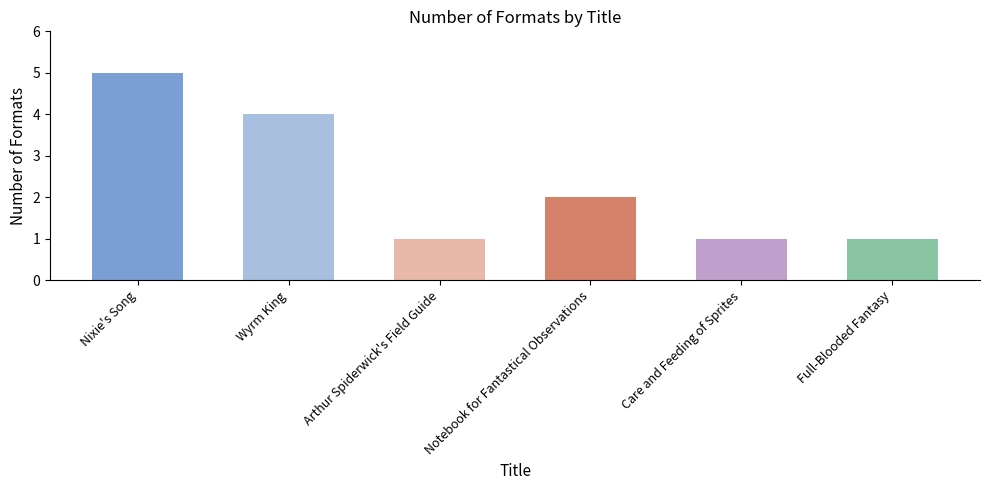

Reading left to right, transcribe all the data shown in this chart.

Nixie's Song=5	Wyrm King=4	Arthur Spiderwick's Field Guide=1	Notebook for Fantastical Observations=2	Care and Feeding of Sprites=1	Full-Blooded Fantasy=1